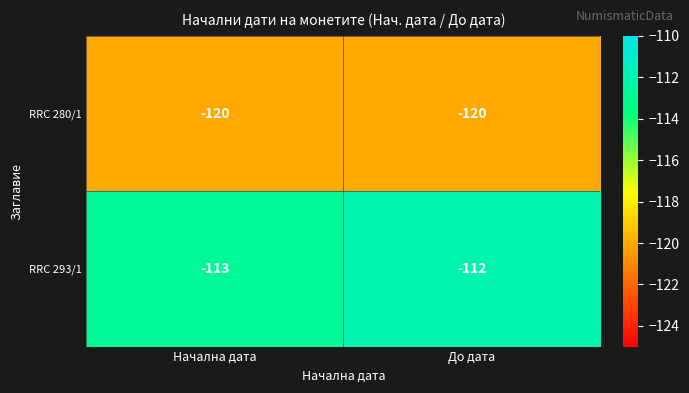

What is the average value of the RRC 280/1 series?

-120